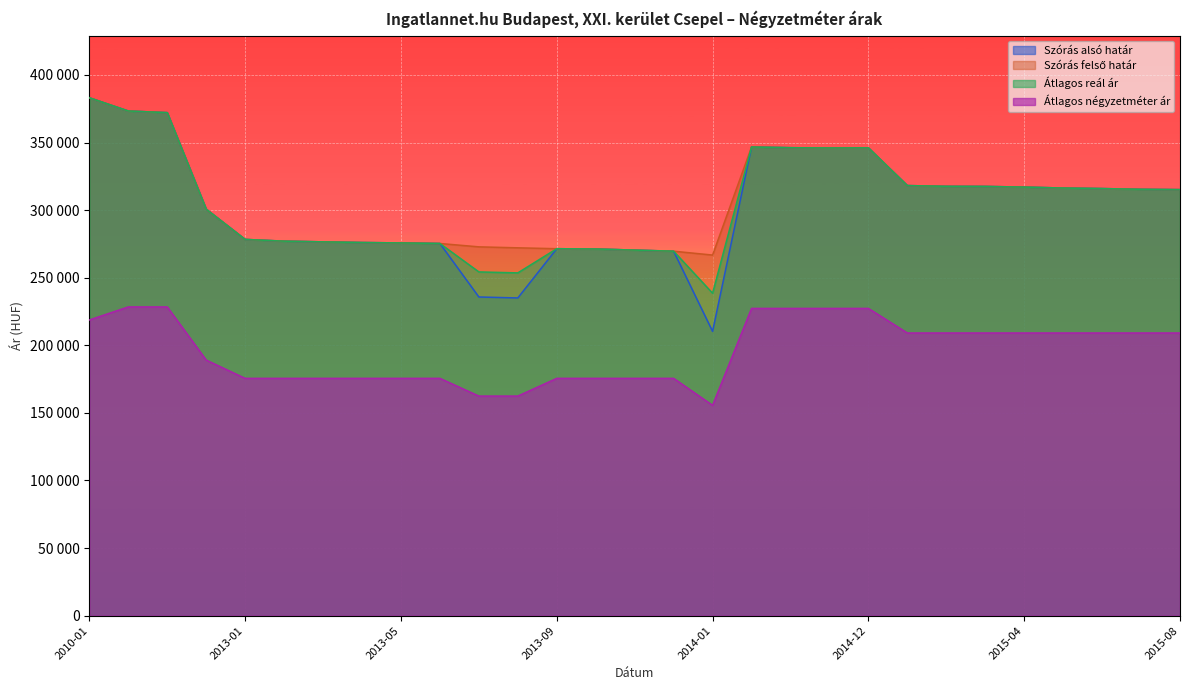

Reading left to right, what are all the values shown in this chart?

Átlagos négyzetméter ár: 218734	228378	228378	189054	175540	175540	175540	175540	175540	175540	162427	162427	175540	175540	175540	175540	155578	227272	227272	227272	227272	209090	209090	209090	209090	209090	209090	209090	209090
Szórás alsó határ: 383100	373296	372094	300684	278316	277015	276512	276011	275725	275298	235731	235012	271443	271236	270411	269590	210281	346673	346151	345977	346064	318139	317583	317503	317028	316317	315924	315374	315140
Szórás felső határ: 383100	373296	372094	300684	278316	277015	276512	276011	275725	275298	272817	272098	271443	271236	270411	269590	266741	346673	346151	345977	346064	318139	317583	317503	317028	316317	315924	315374	315140
Átlagos reál ár: 383100	373296	372094	300684	278316	277015	276512	276011	275725	275298	254274	253555	271443	271236	270411	269590	238511	346673	346151	345977	346064	318139	317583	317503	317028	316317	315924	315374	315140